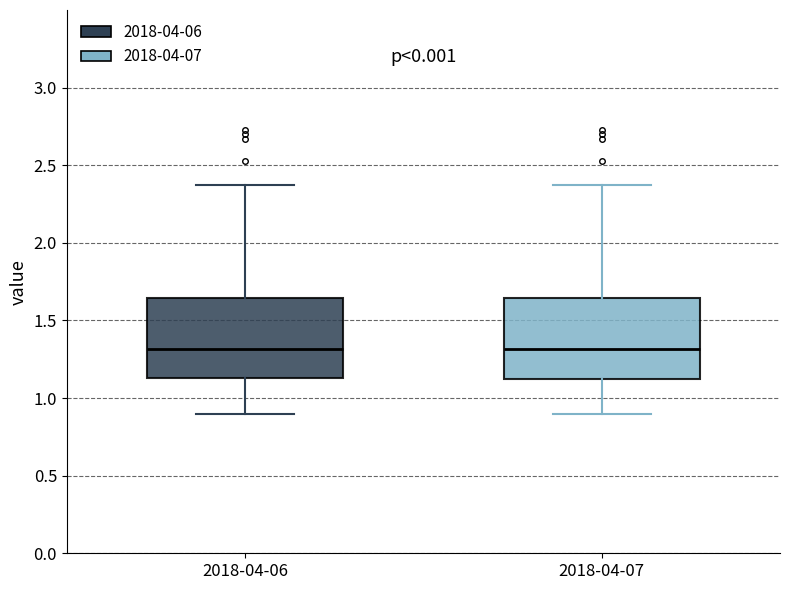

Where is the upper edge of the box for 2018-04-06 on the y-axis? The values are not printed on the chart, so give them approximately, as read against the axis.

1.65